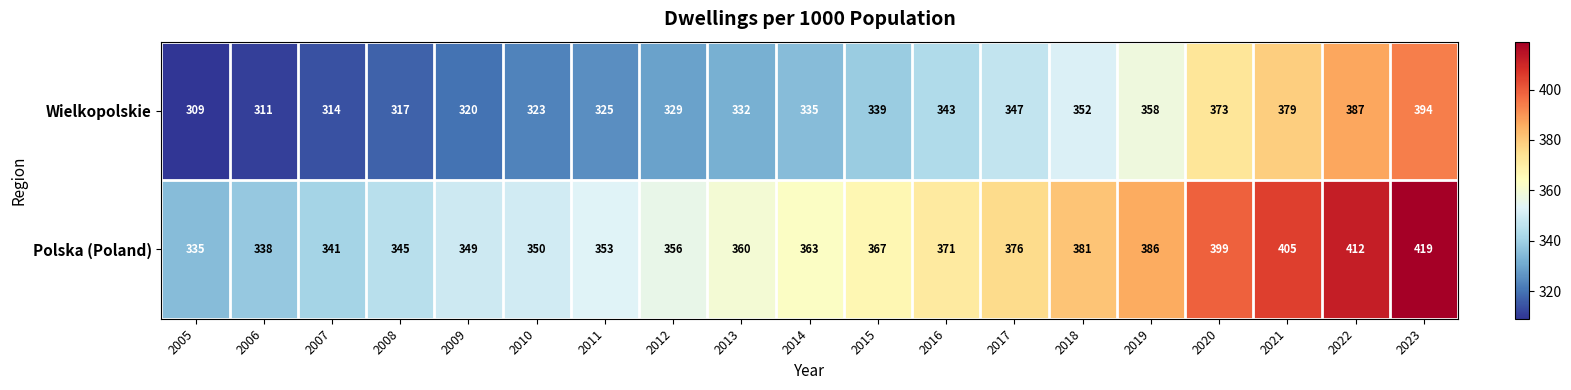

Is it true that Polska (Poland) equals 345 at 2008?

True